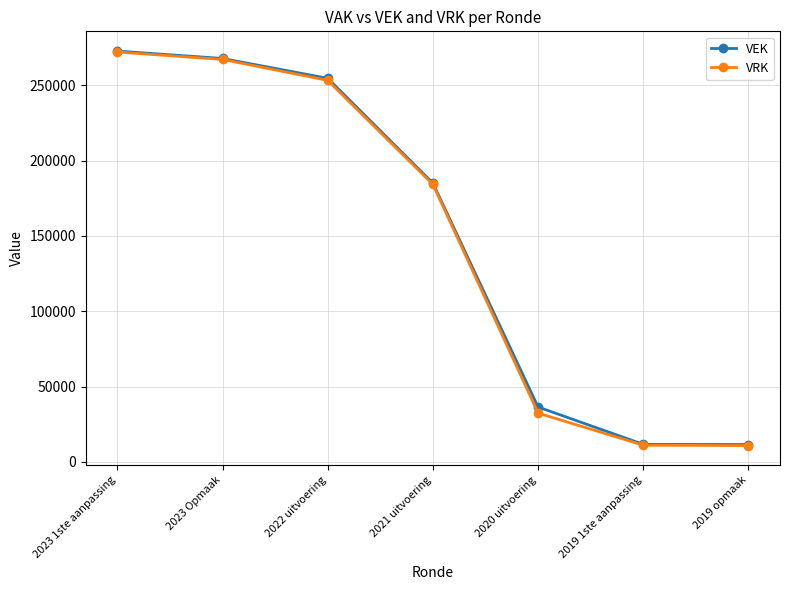

At how many categories does at least one series exceed 106351?

4